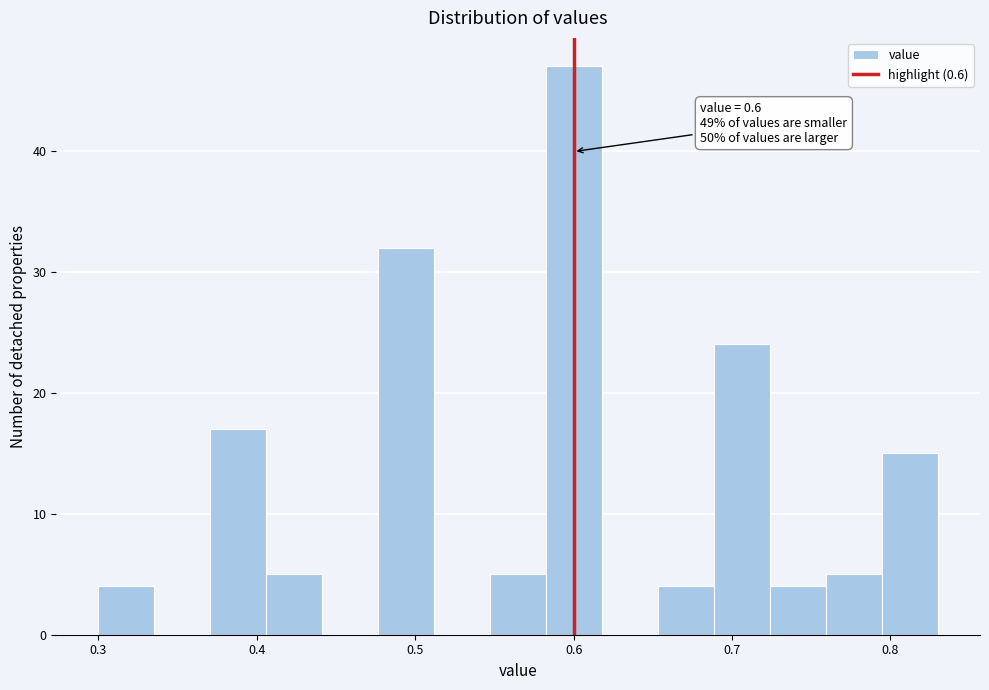

Around what value on the x-axis is the tallest bar? Give the approximate position of its centre, as read against the axis.

0.60